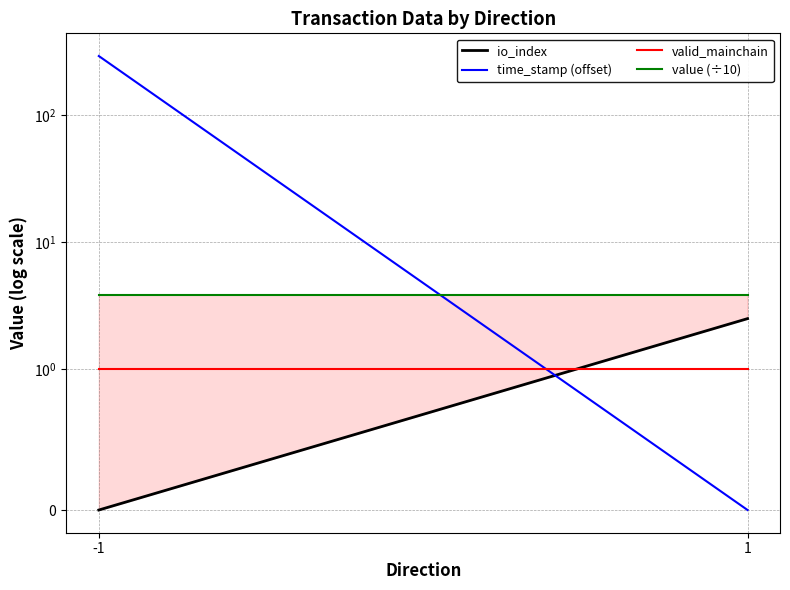

How many values in the time_stamp (offset) series are below 294?

1